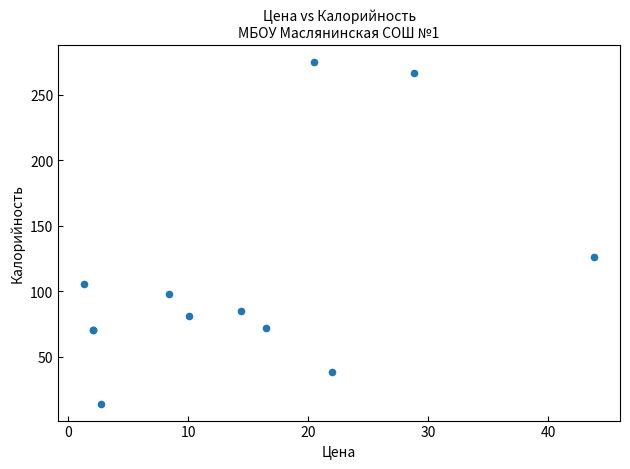

What Y value in the scatter plot is closest to 144?

125.9